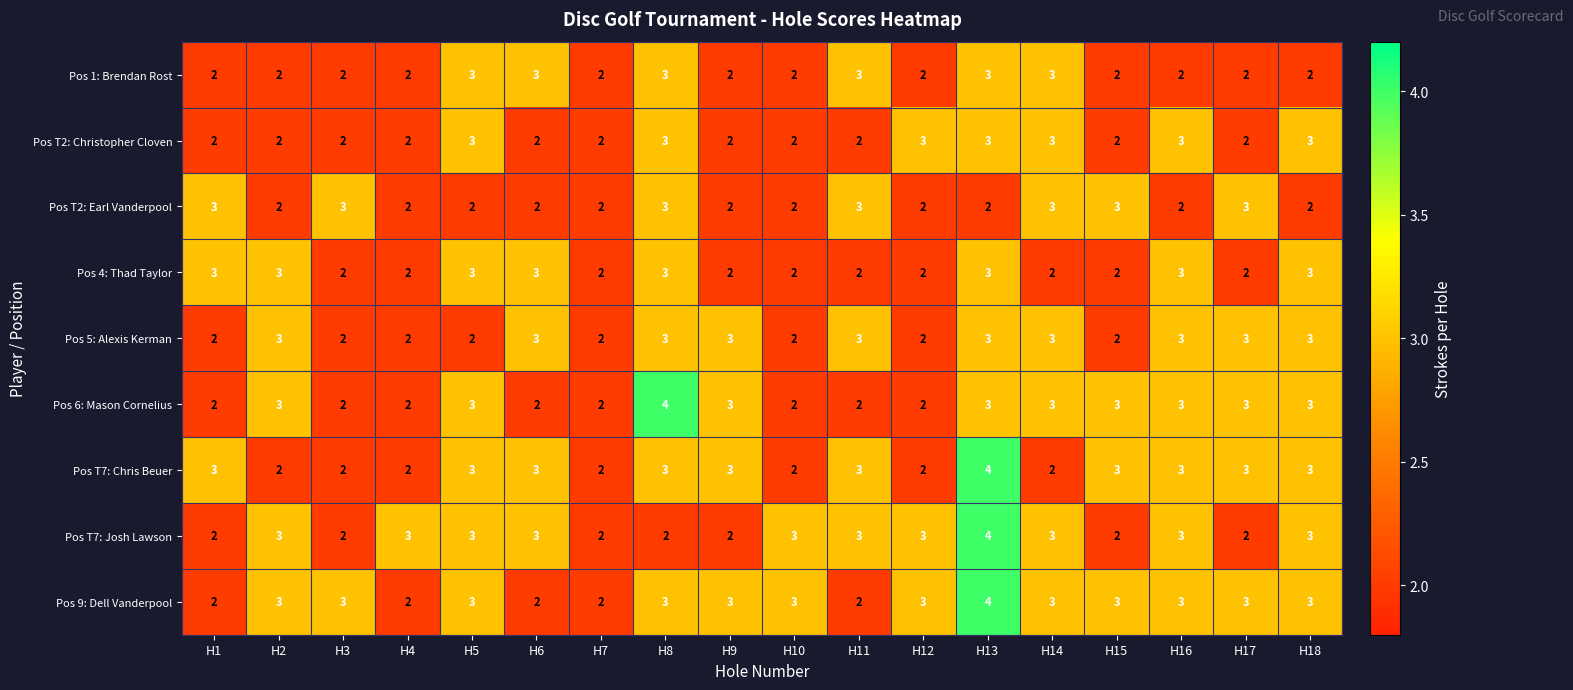

What is the sum of the Pos T7: Chris Beuer values at H8 and H17?

6